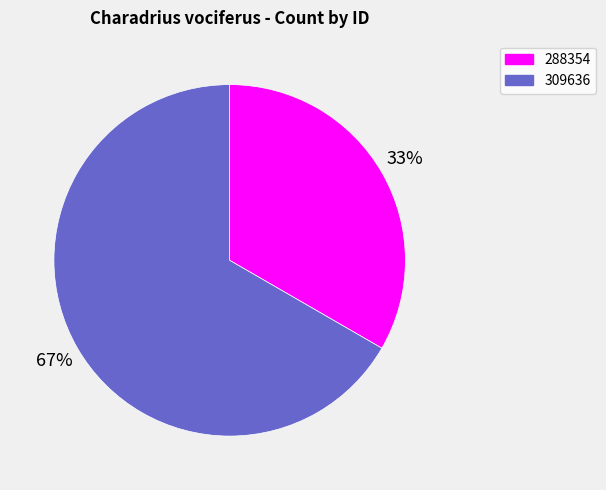

True or false: 309636 accounts for 58% of the total.

False